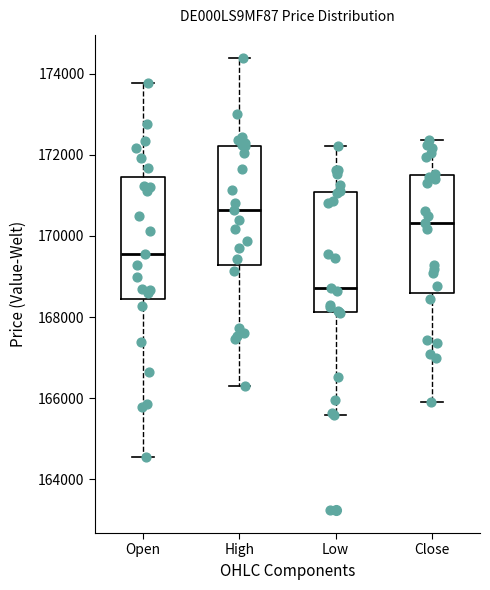

Reading left to right, read every box against the y-axis: the position of its median line, the range the box covers, and the ends of its whiskers. The values are not printed on the chart, so give them approximately, as read against the axis.

Open: median 169600, box 168400 to 171400, whiskers 164600 to 173800
High: median 170600, box 169200 to 172200, whiskers 166400 to 174400
Low: median 168800, box 168200 to 171000, whiskers 165600 to 172200
Close: median 170400, box 168600 to 171400, whiskers 166000 to 172400